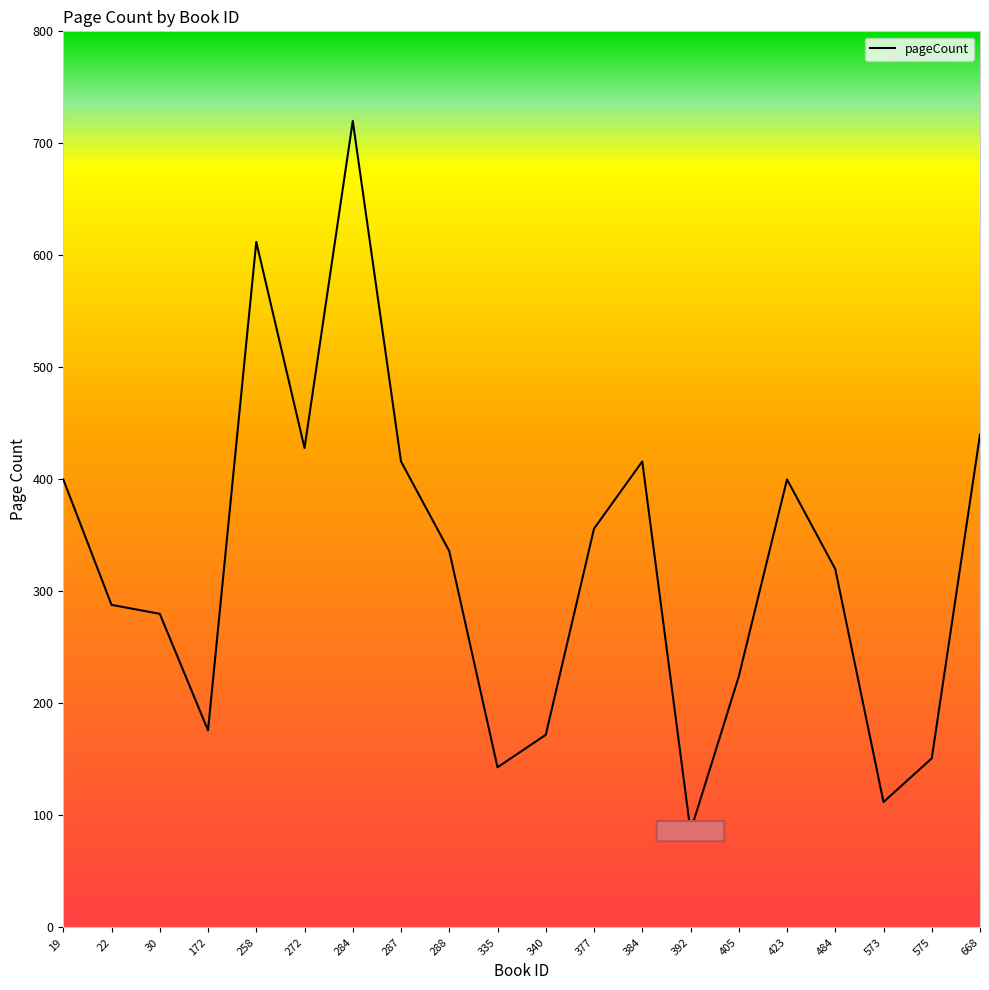

What is the difference between the values at 392 and 19?

314